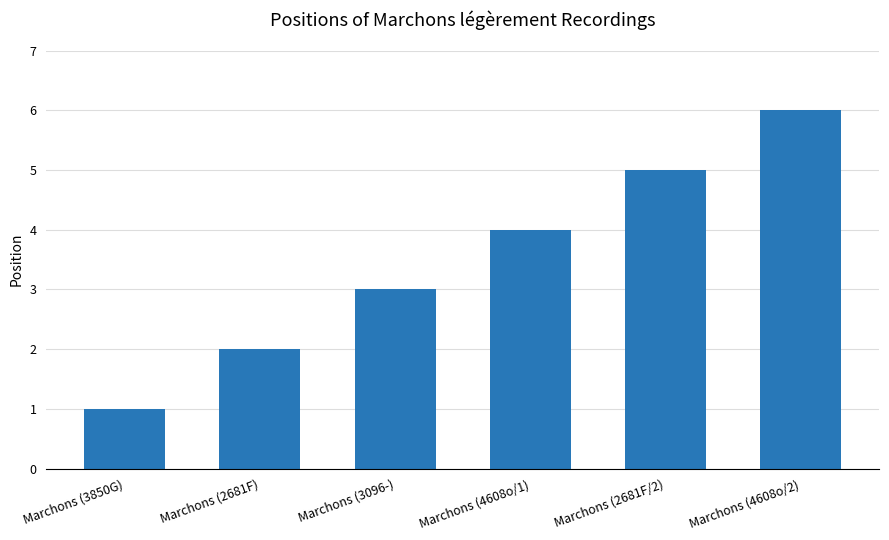

Are the bars grouped side by side (vs. stacked)?

No